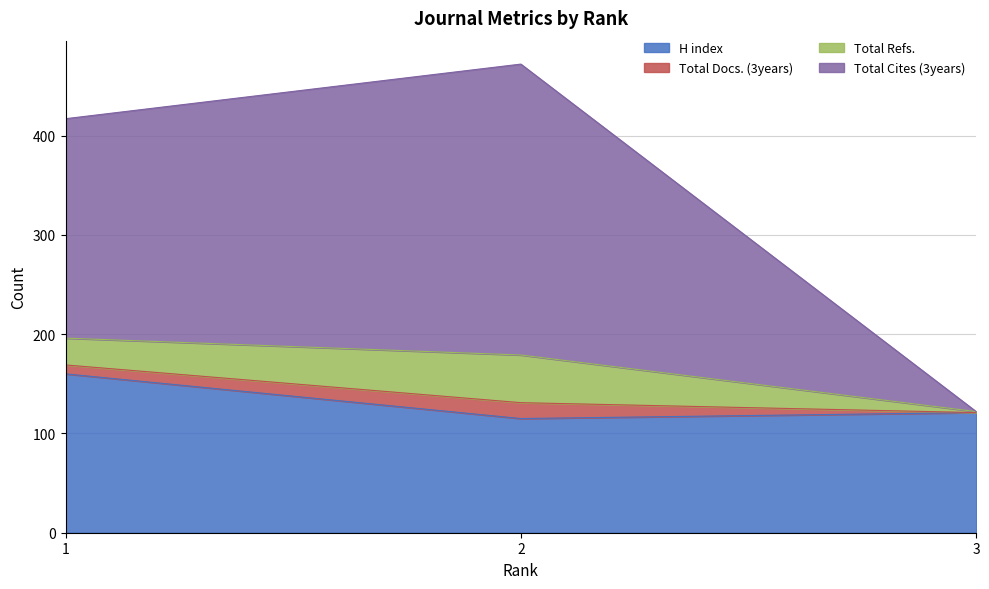

What value does the H index series have at 3, to the nearest 10?

120